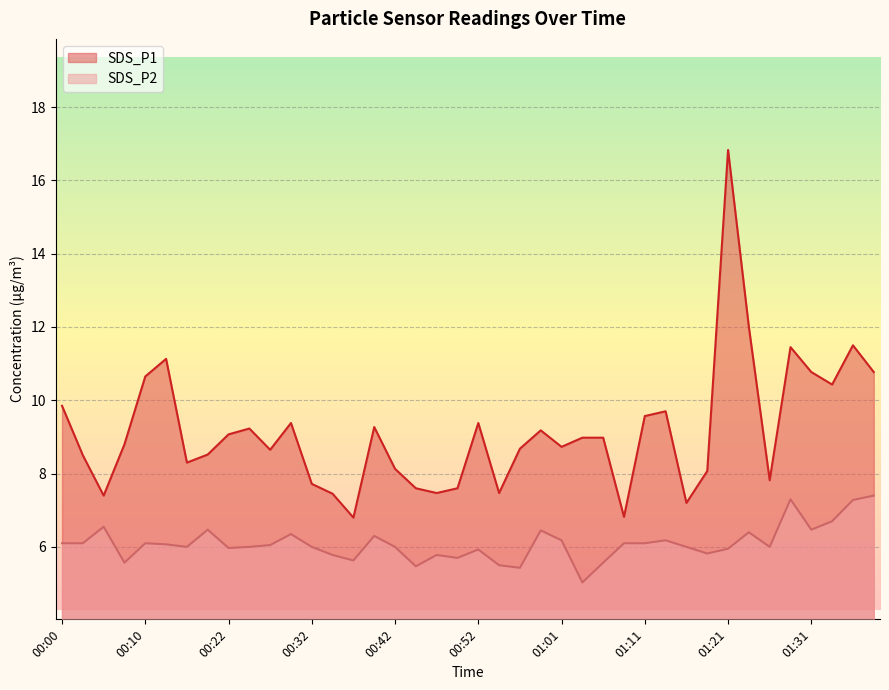

True or false: SDS_P1 and SDS_P2 intersect in this chart.

False